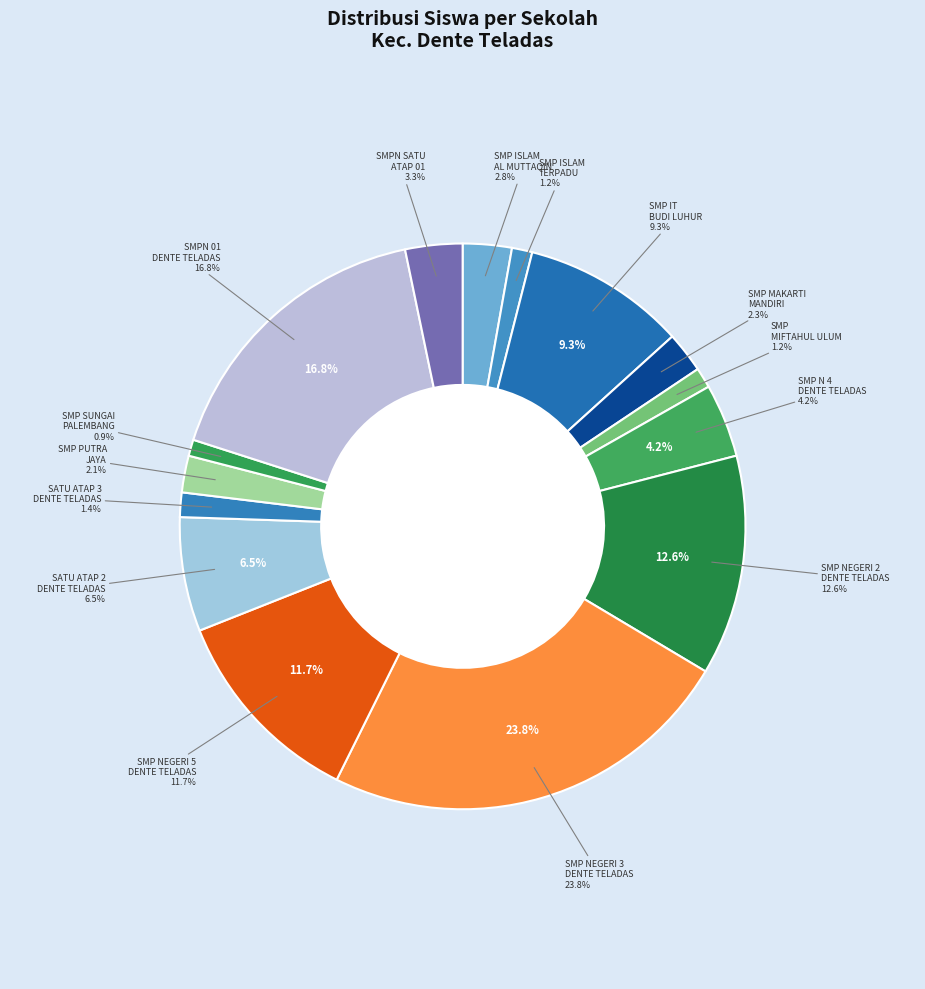

Does any single category account for the majority?

No